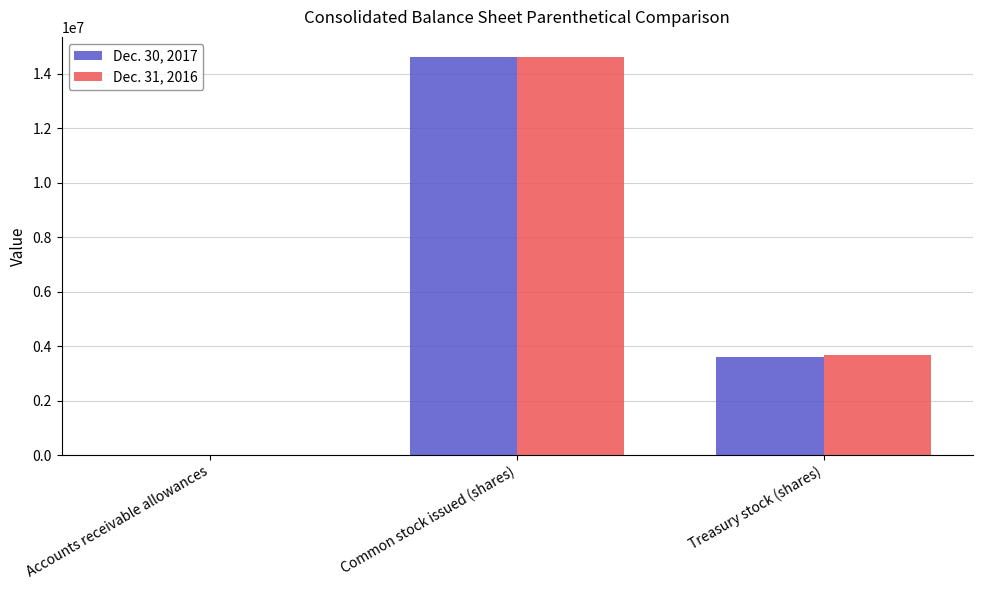

Is it true that Dec. 31, 2016 equals 3686532 at Treasury stock (shares)?

True